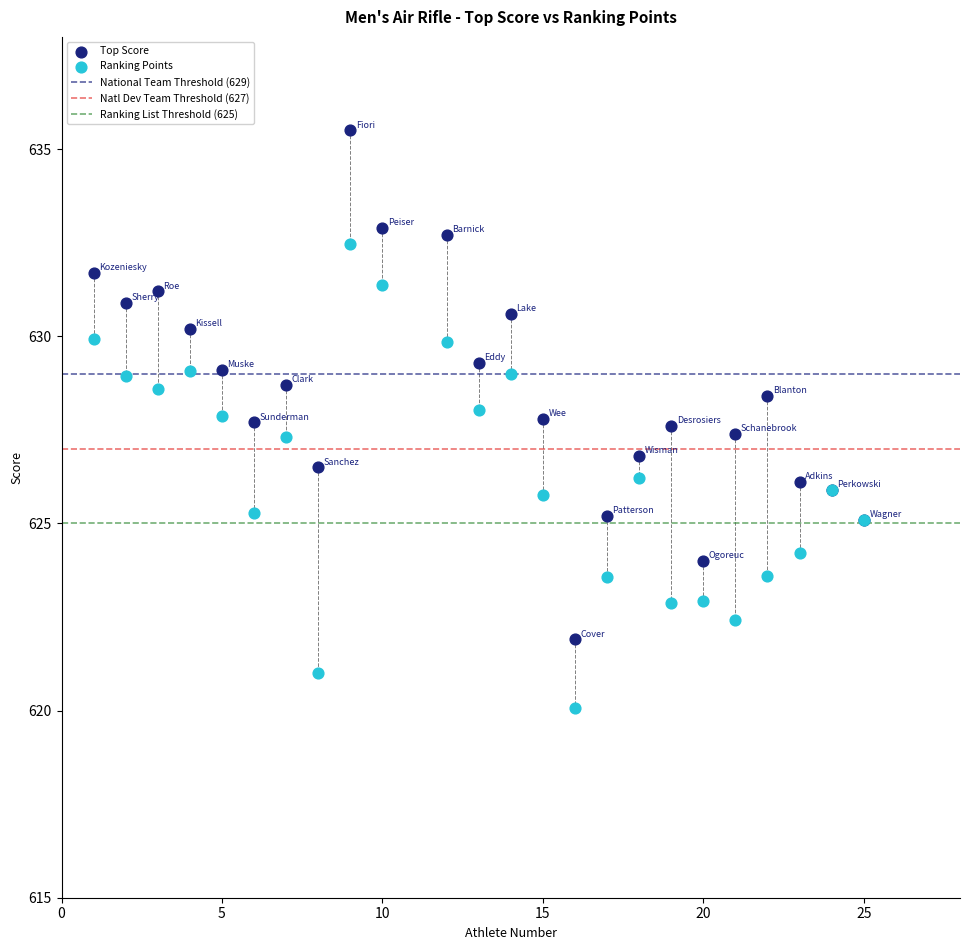

Which series has the widest spread of Y values?

Top Score